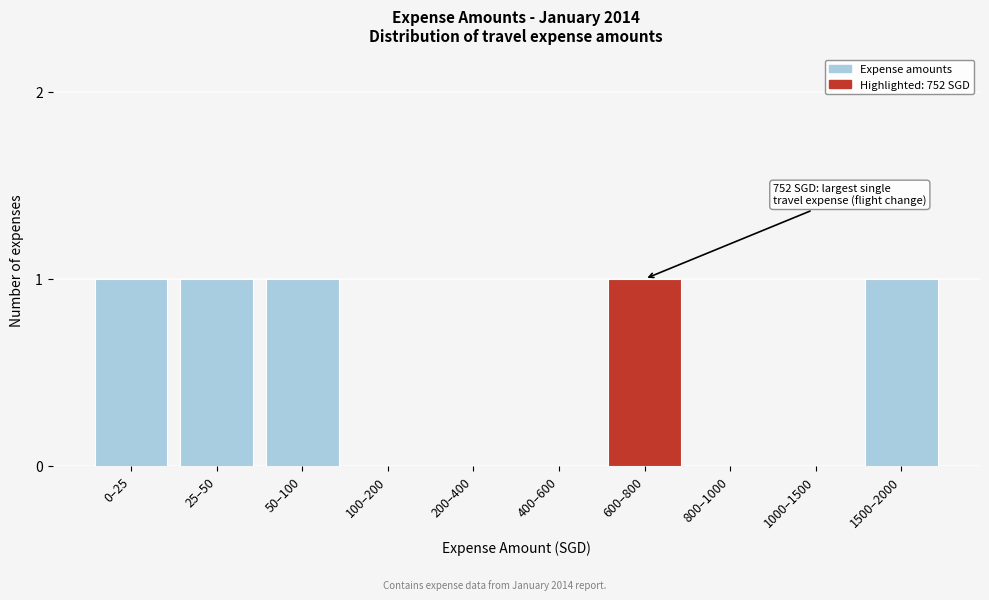

Reading right to left, list all the values displayed in this chart.

1500–2000=1	1000–1500=0	800–1000=0	600–800=1	400–600=0	200–400=0	100–200=0	50–100=1	25–50=1	0–25=1